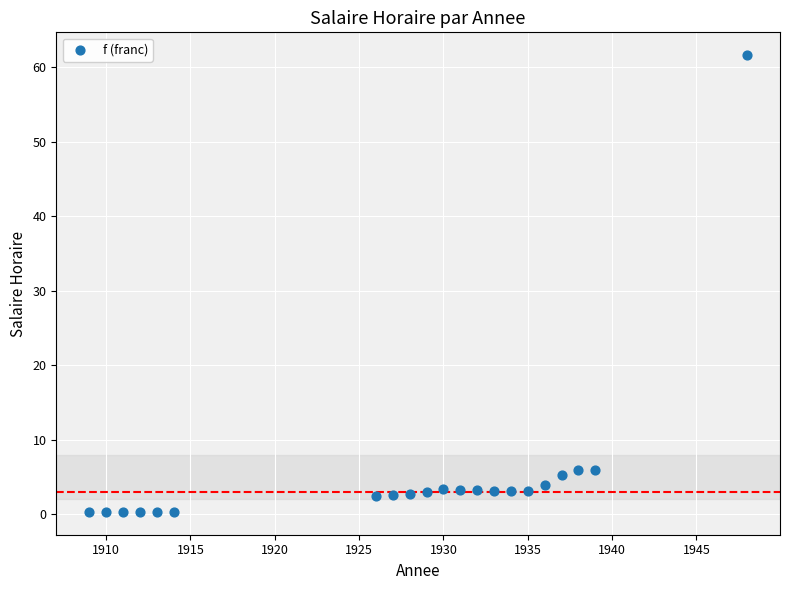

What is the range of Y values (max minus min)?

61.3